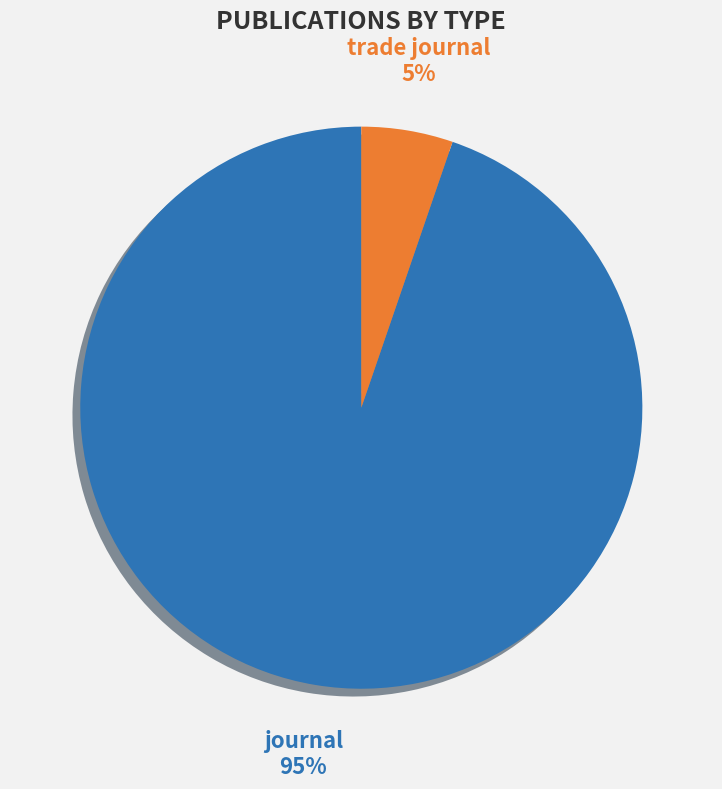

Does any single category account for the majority?

Yes